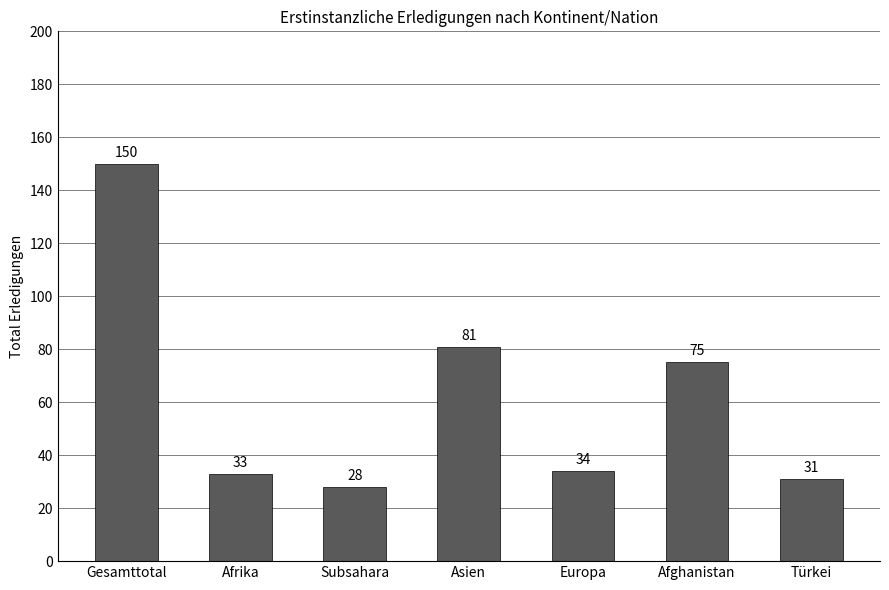

Rank the categories by value from highest to lowest.

Gesamttotal, Asien, Afghanistan, Europa, Afrika, Türkei, Subsahara